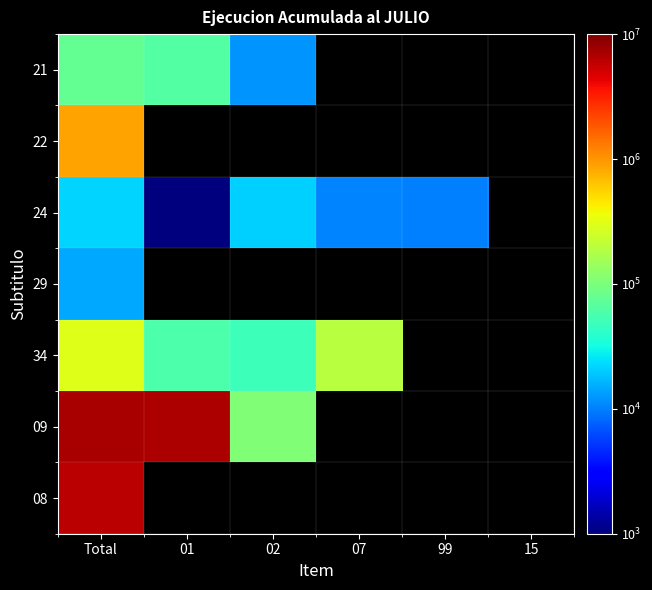

What is the maximum value shown in the chart?

7041890.0